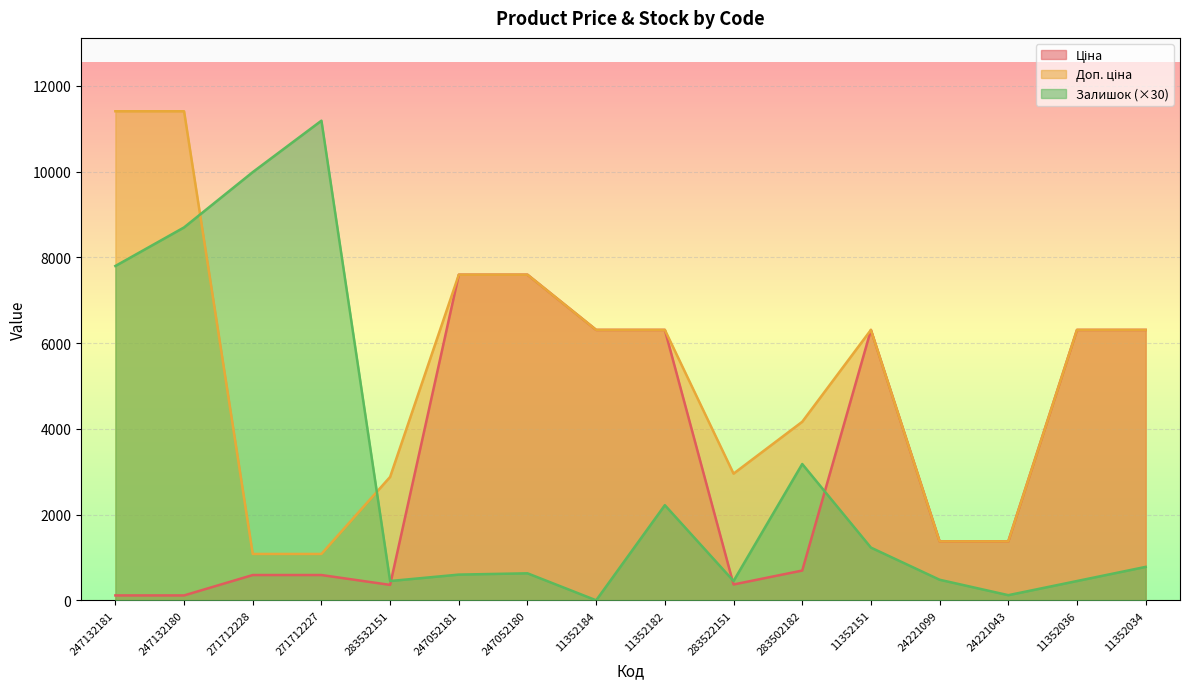

Reading left to right, transcribe all the data shown in this chart.

Ціна: 114.1	114.1	589.9	589.9	359.9	7596.5	7596.5	6308.8	6308.8	369.5	694.3	6308.8	1375.4	1375.4	6308.8	6308.8
Доп. ціна: 11410.0	11410.0	1081.7	1081.7	2878.8	7596.5	7596.5	6308.8	6308.8	2955.8	4165.6	6308.8	1375.0	1375.0	6308.8	6308.8
Залишок: 7800.0	8700.0	9990.0	11190.0	450.0	600.0	630.0	0.0	2220.0	450.0	3180.0	1230.0	480.0	120.0	450.0	780.0